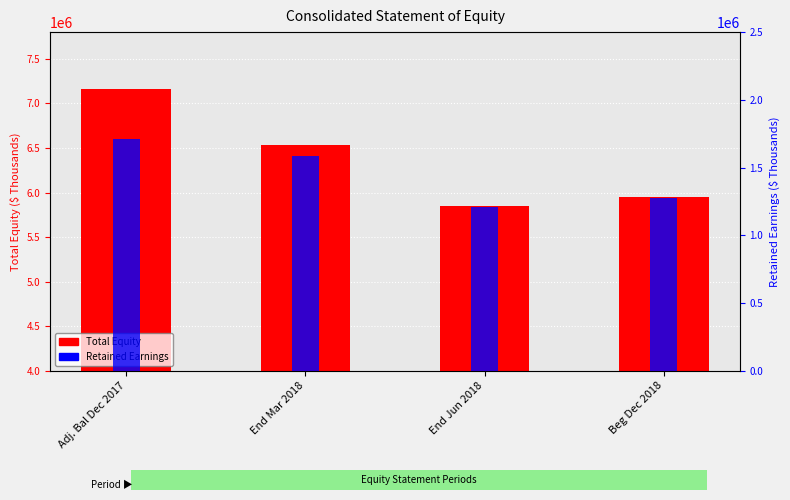

Which series has the widest spread of values?

Total Equity